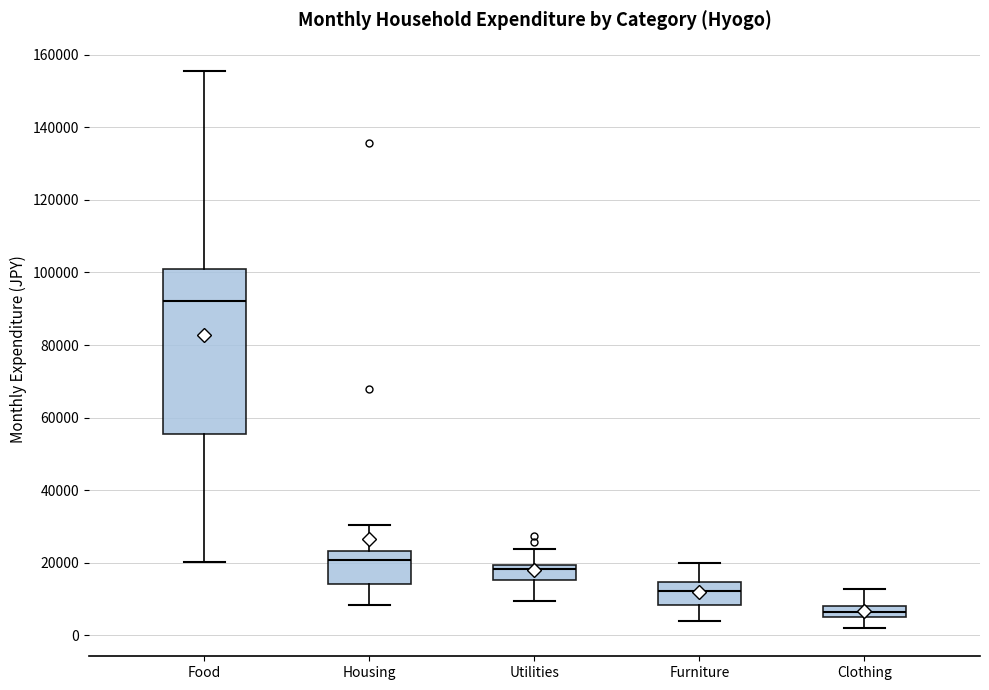

Reading left to right, read every box against the y-axis: the position of its median line, the range the box covers, and the ends of its whiskers. The values are not printed on the chart, so give them approximately, as read against the axis.

Food: median 92000, box 56000 to 100000, whiskers 20000 to 156000
Housing: median 20000, box 14000 to 24000, whiskers 8000 to 30000
Utilities: median 18000, box 16000 to 20000, whiskers 10000 to 24000
Furniture: median 12000, box 8000 to 14000, whiskers 4000 to 20000
Clothing: median 6000 (inside the box), box 6000 to 8000, whiskers 2000 to 12000